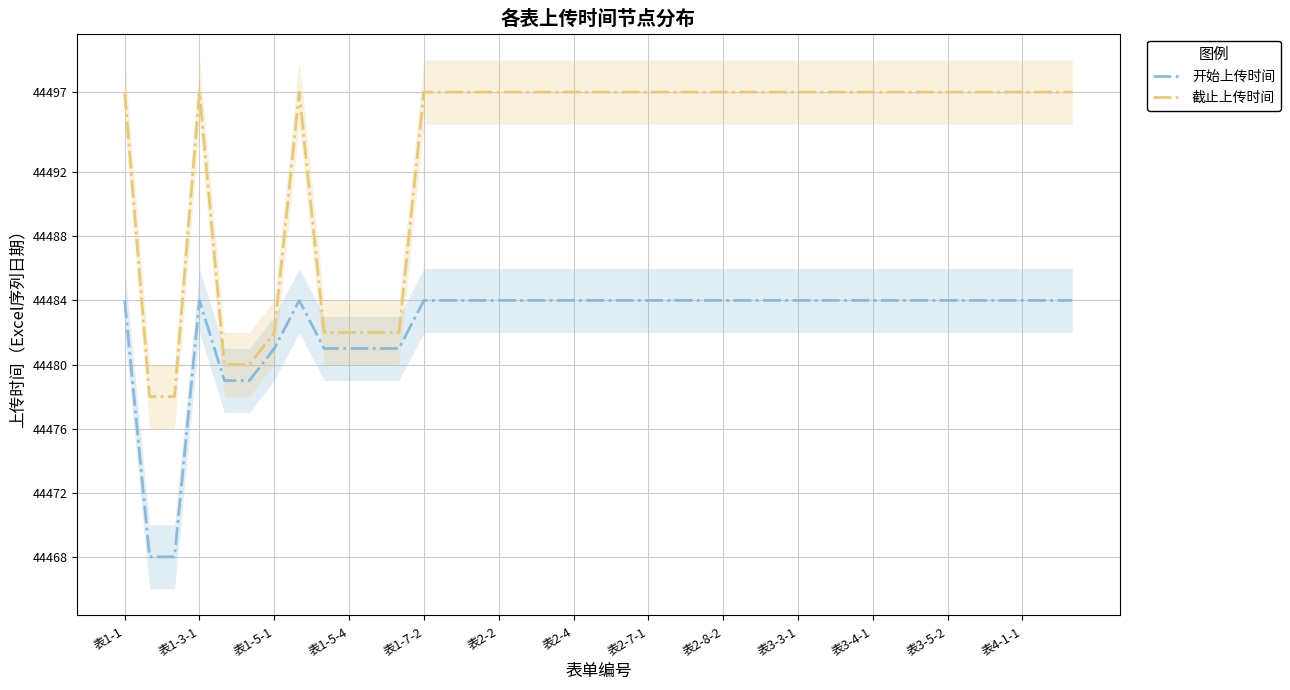

What is the smallest value displayed?

44468